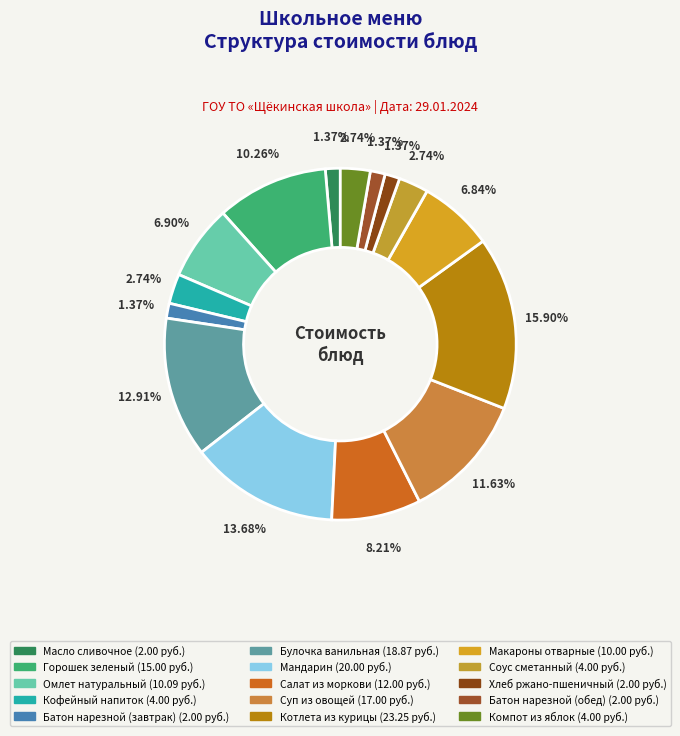

The Мандарин slice represents 7% of the pie. True or false?

False